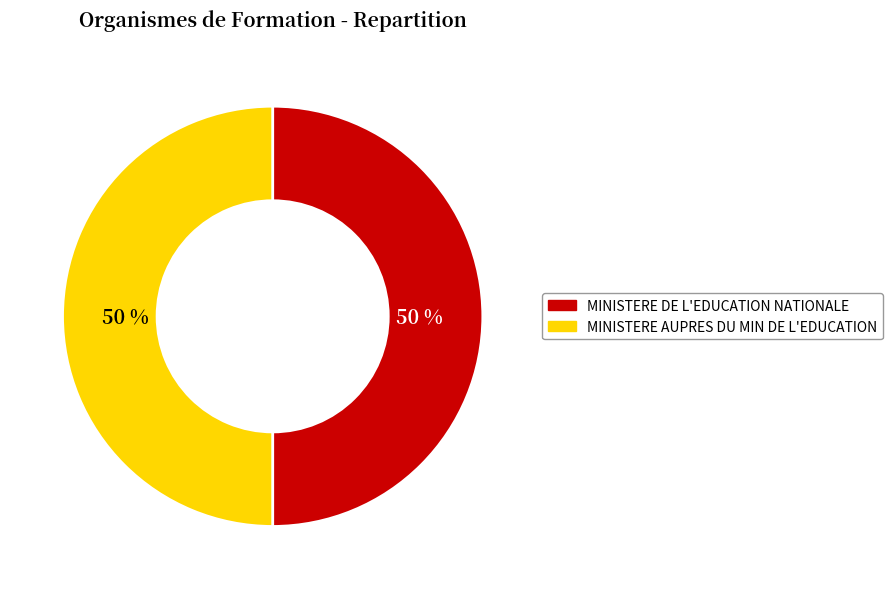

How many slices are in this pie chart?

2